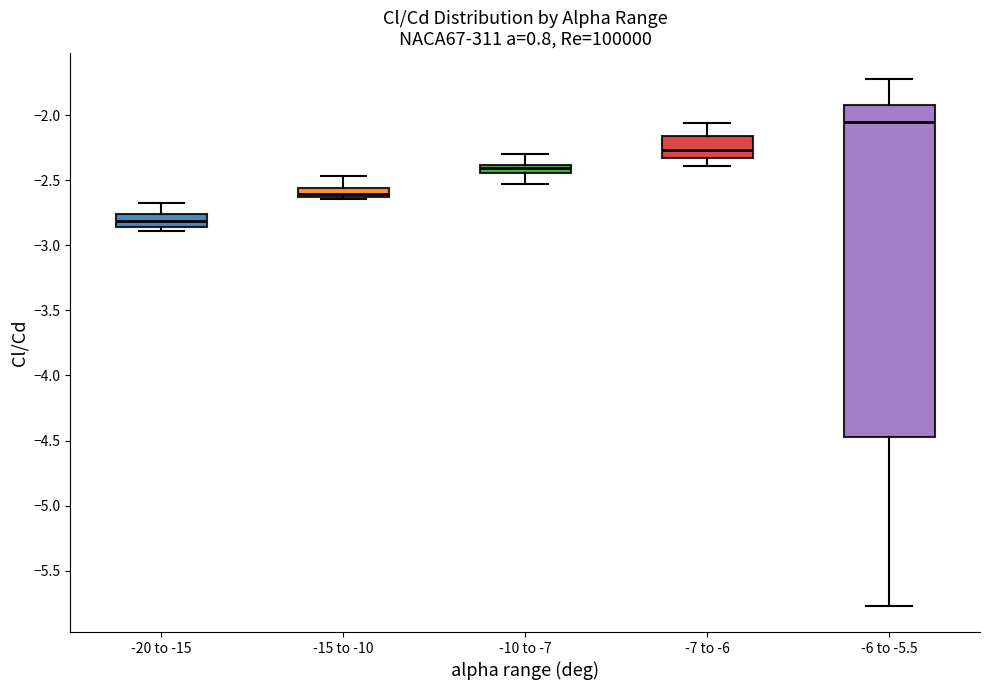

Comparing the boxes themselves (not the whiskers), which one is the tallest?

-6 to -5.5